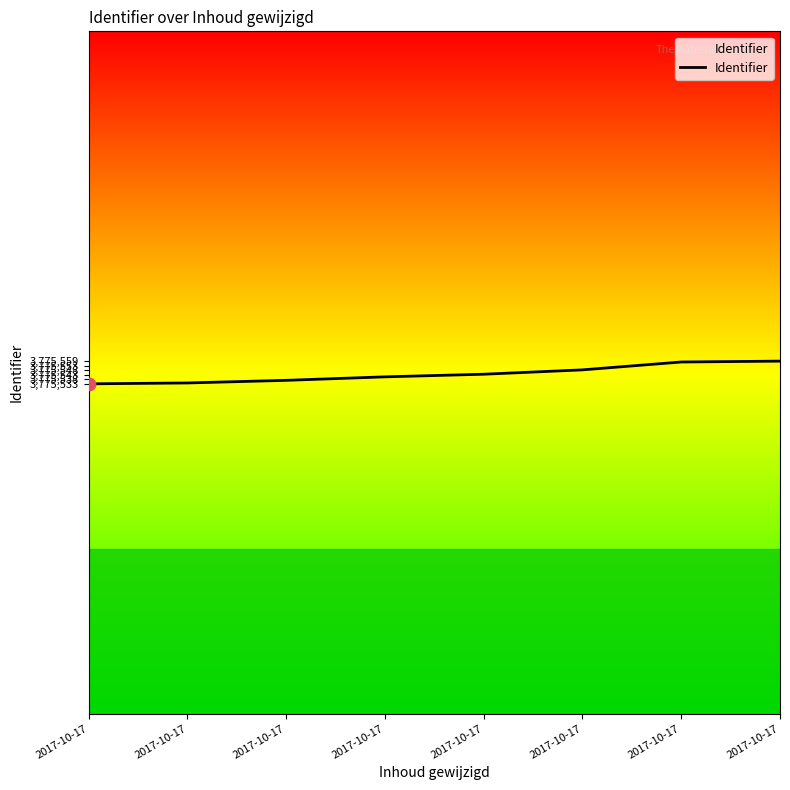

Does the chart have visible grid lines?

No